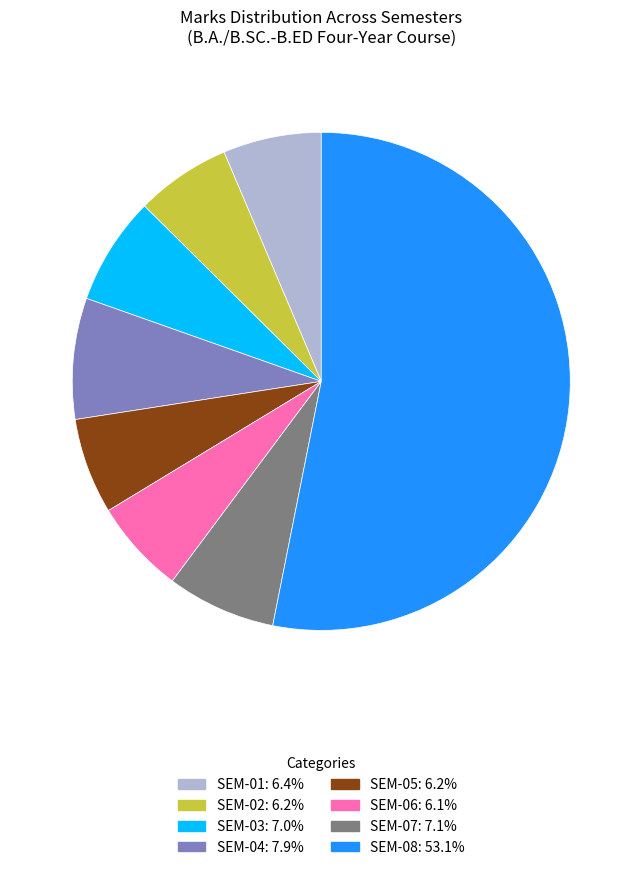

Does any single category account for the majority?

Yes